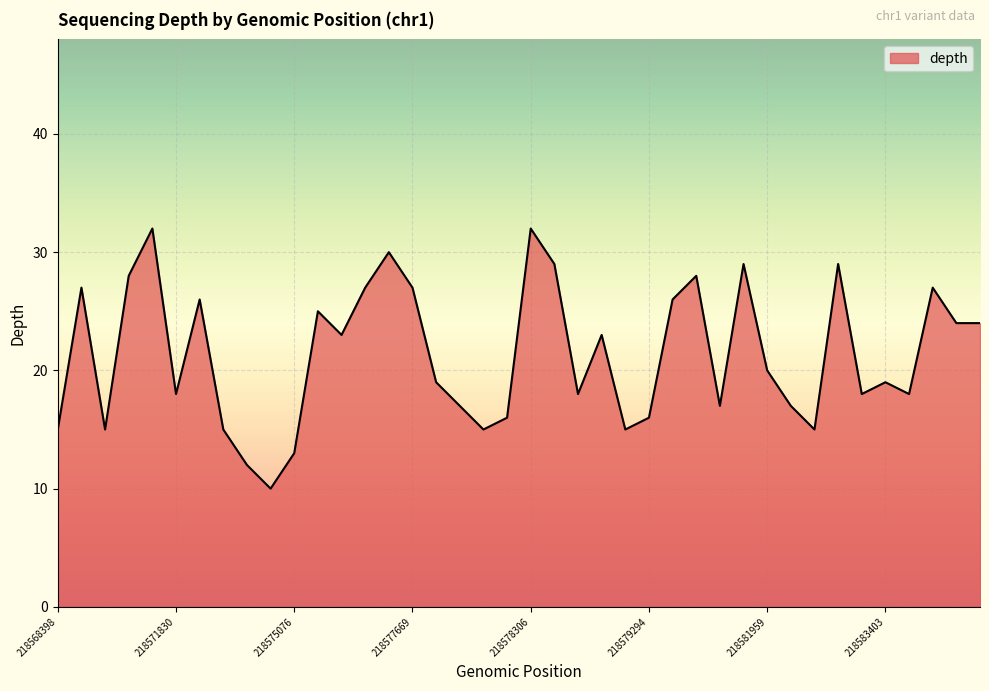

What is the greatest value displayed?

32